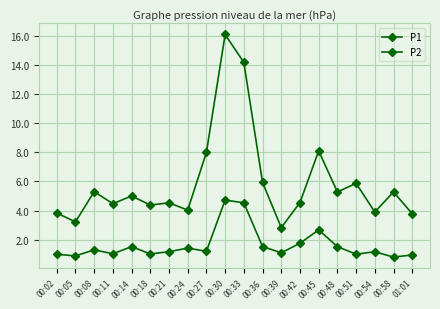

How many series are shown in this chart?

2